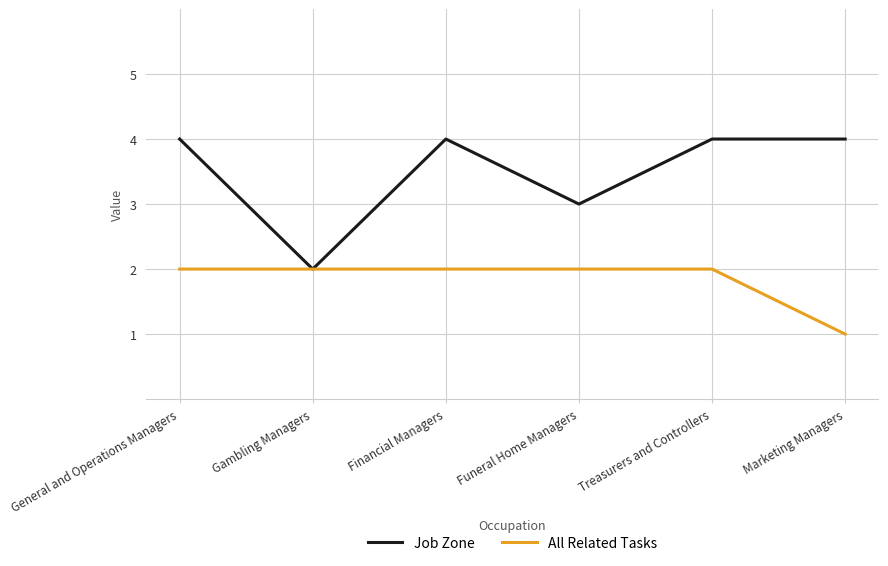

Rank the series by their average value, from highest to lowest.

Job Zone, All Related Tasks